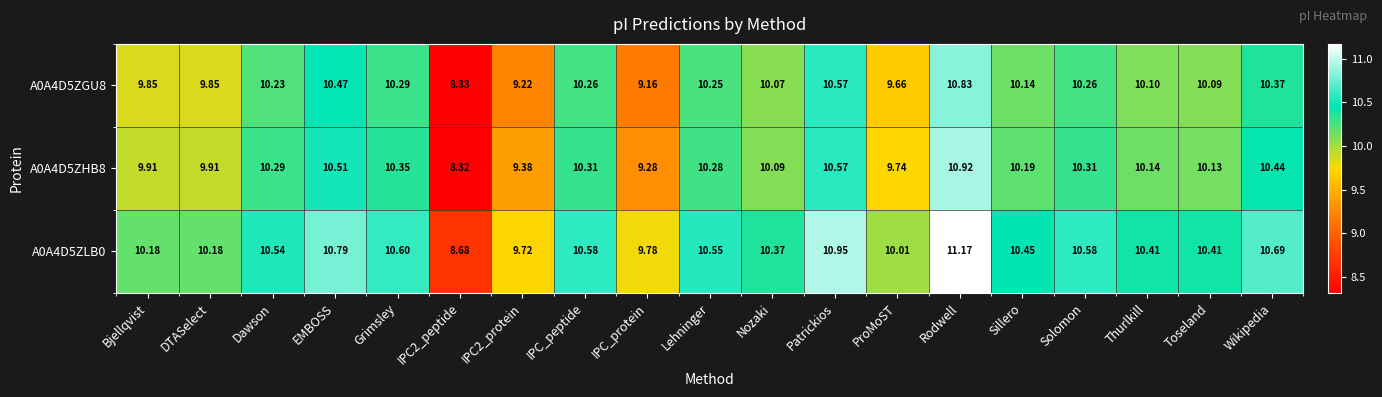

At which label does A0A4D5ZGU8 reach its peak?

Rodwell